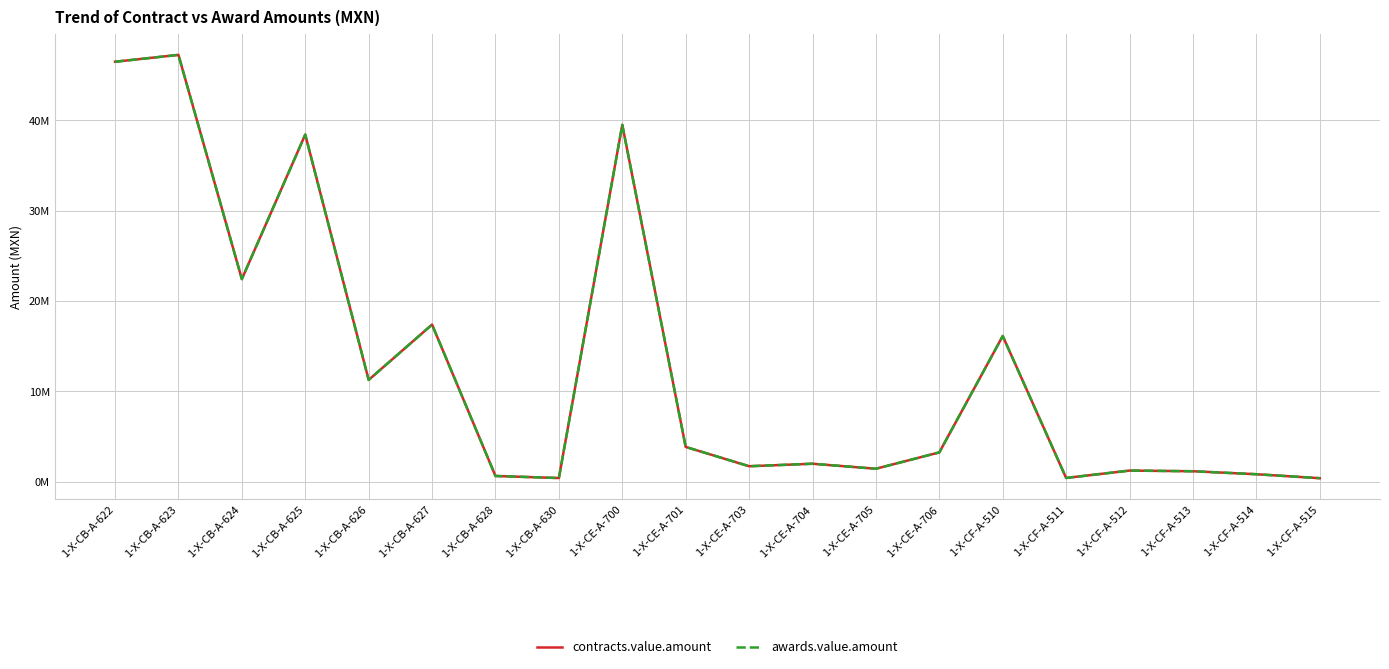

Does the chart have visible grid lines?

Yes